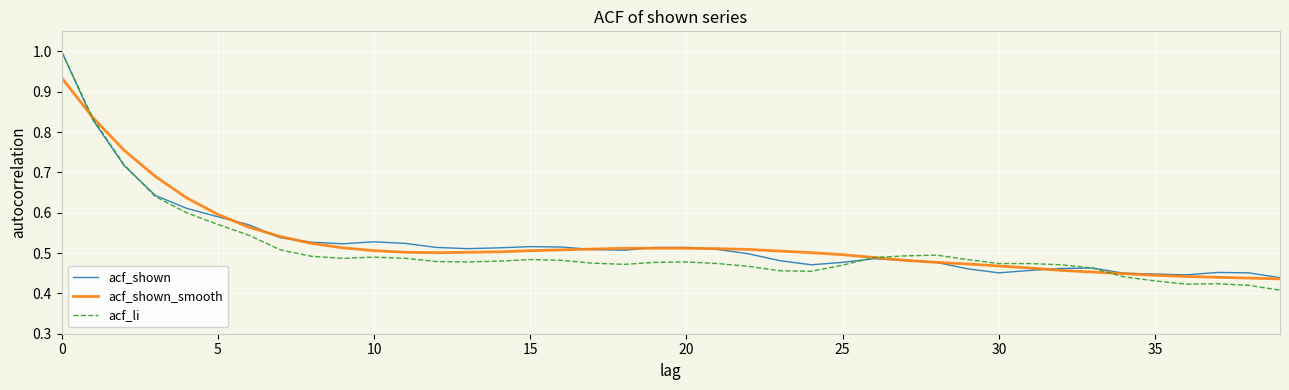

What is the highest value of the acf_li series?

1.0